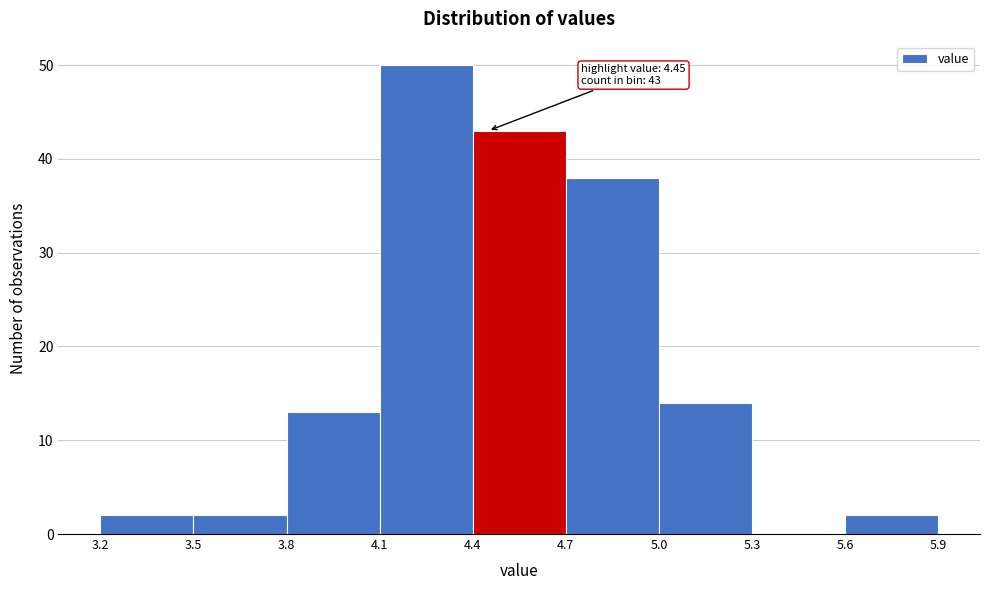

Which range on the x-axis has the tallest bar?

4.1 to 4.4